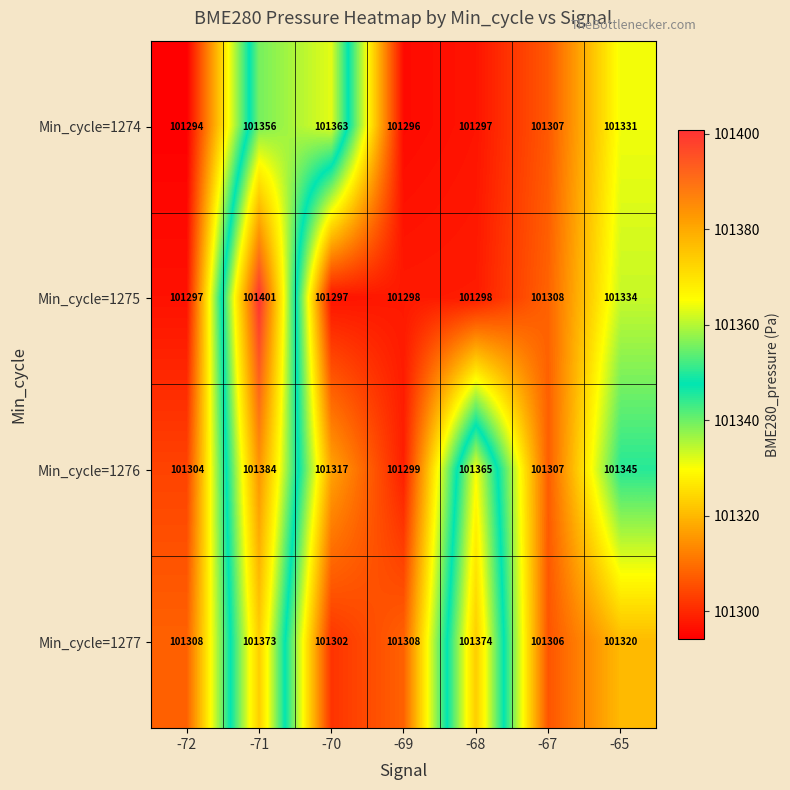

Which category has the lowest value across all series?

-72